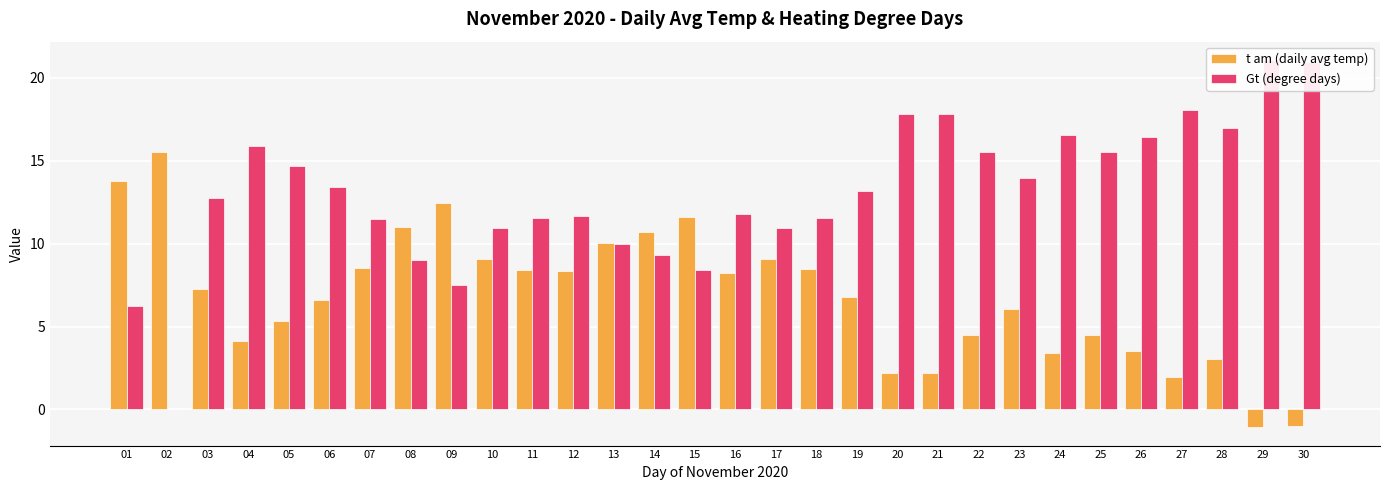

At how many categories does at least one series exceed 20?

2